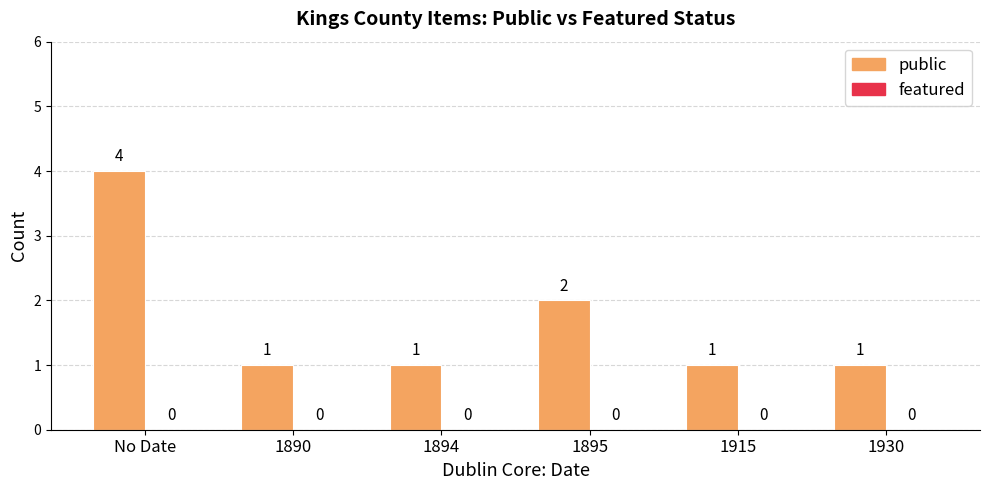

Between 1895 and No Date, which is larger?

No Date